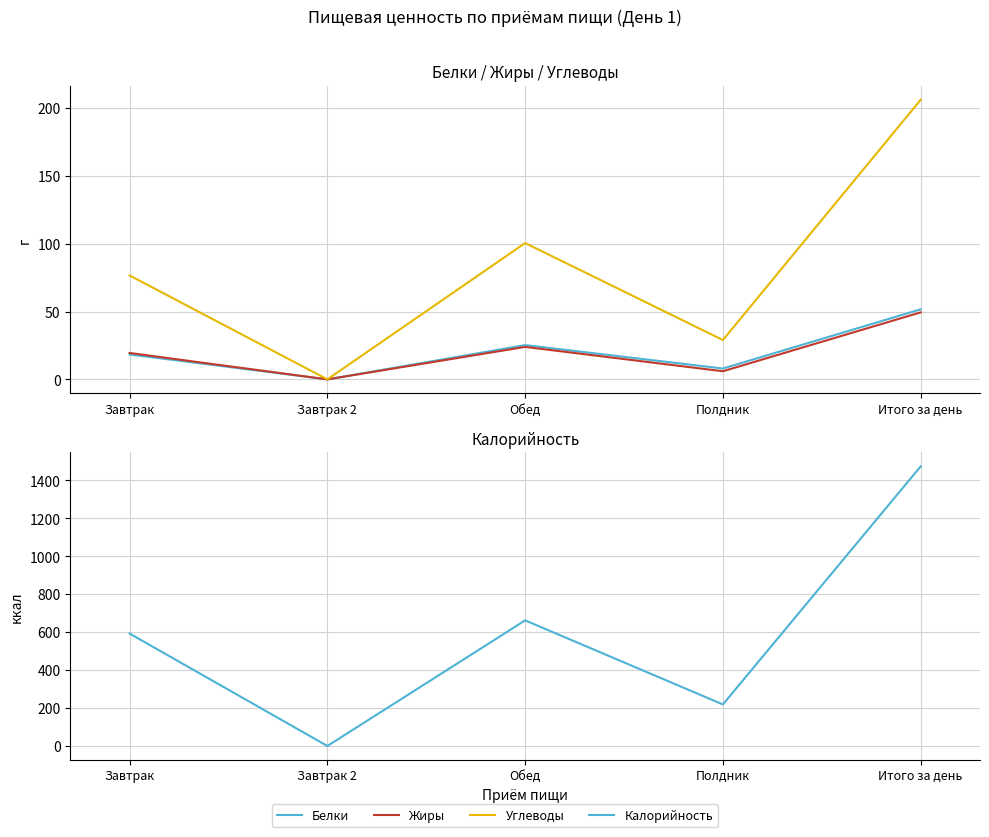

What position from the right is Полдник?

2